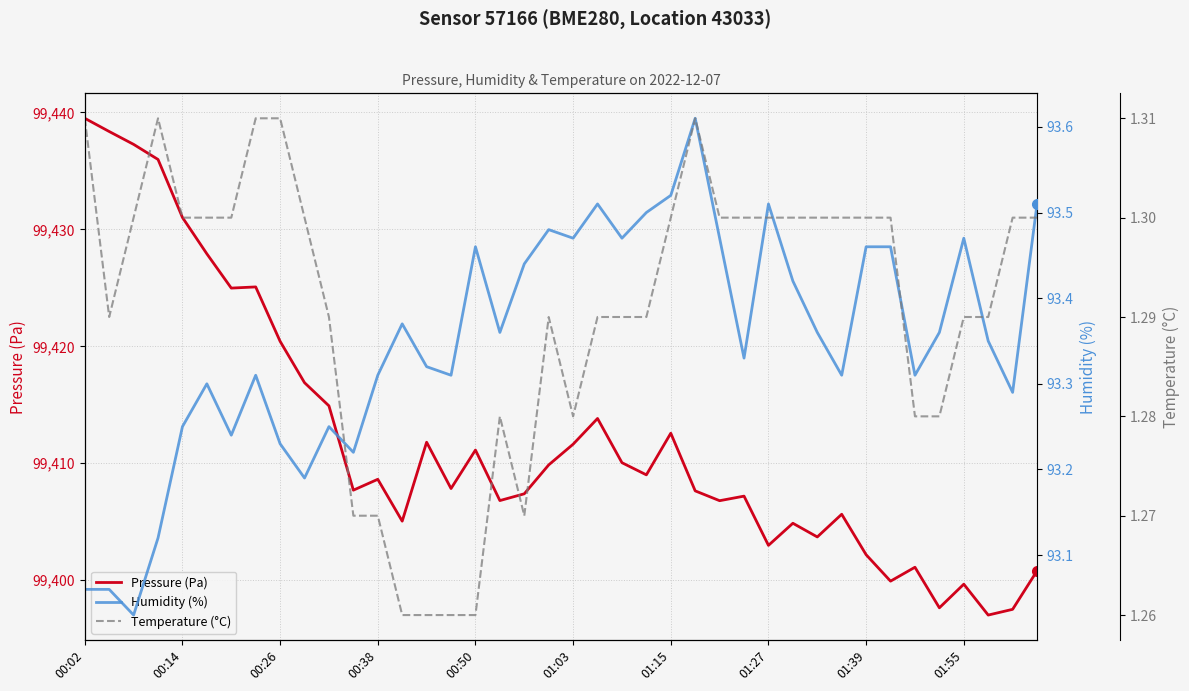

The Pressure (Pa) series shows 43091.9 at 00:14. True or false?

False